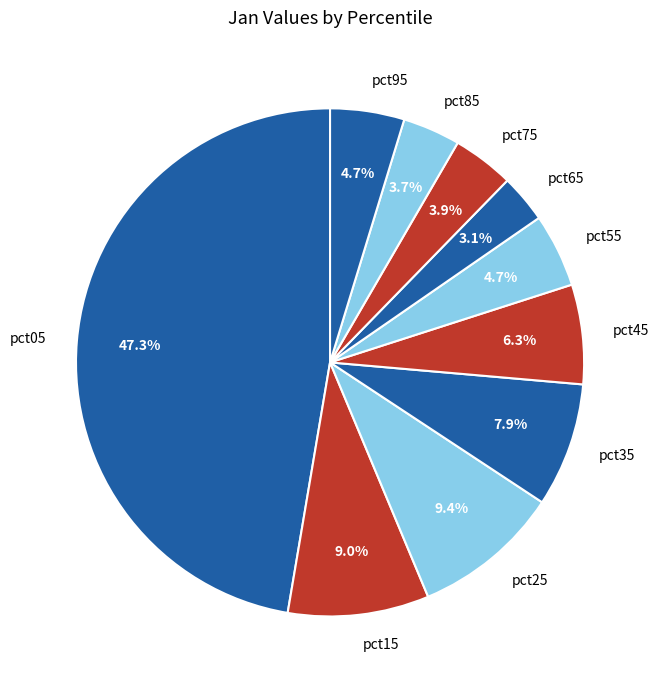

Between pct45 and pct95, which is larger?

pct45